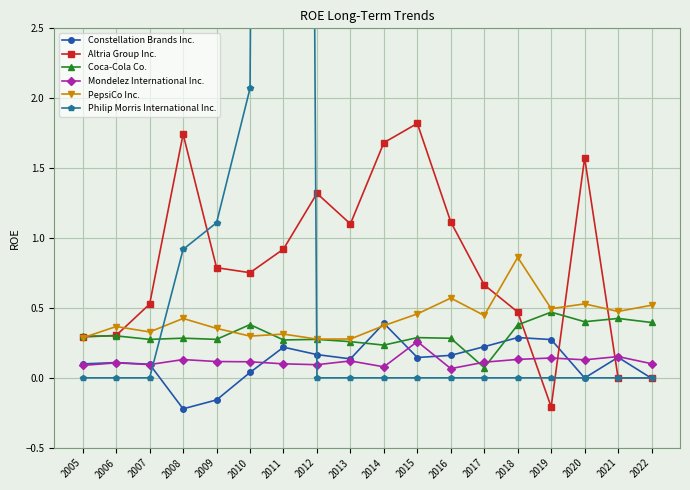

Which series changed the most between 2009 and 2016?

Philip Morris International Inc.